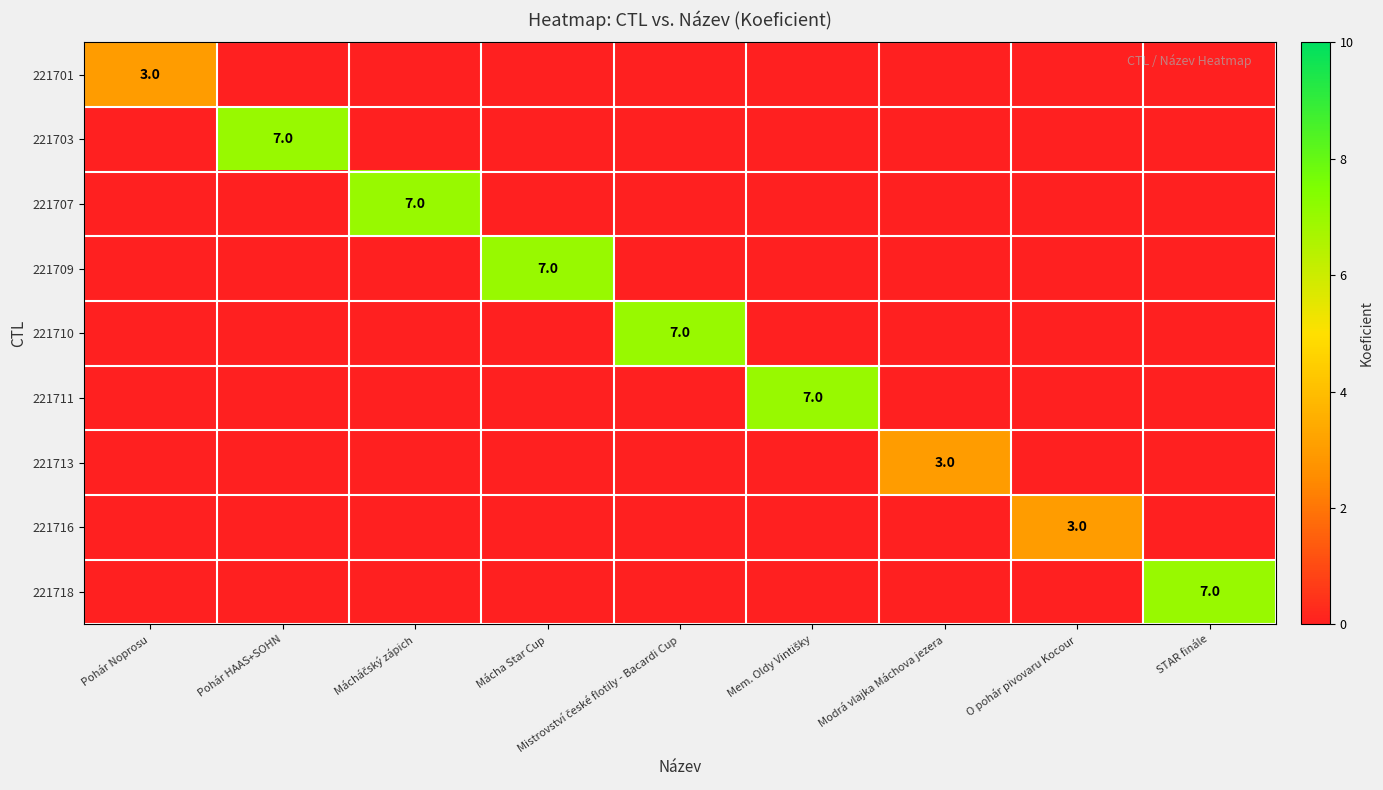

What is the maximum value for 221703?

7